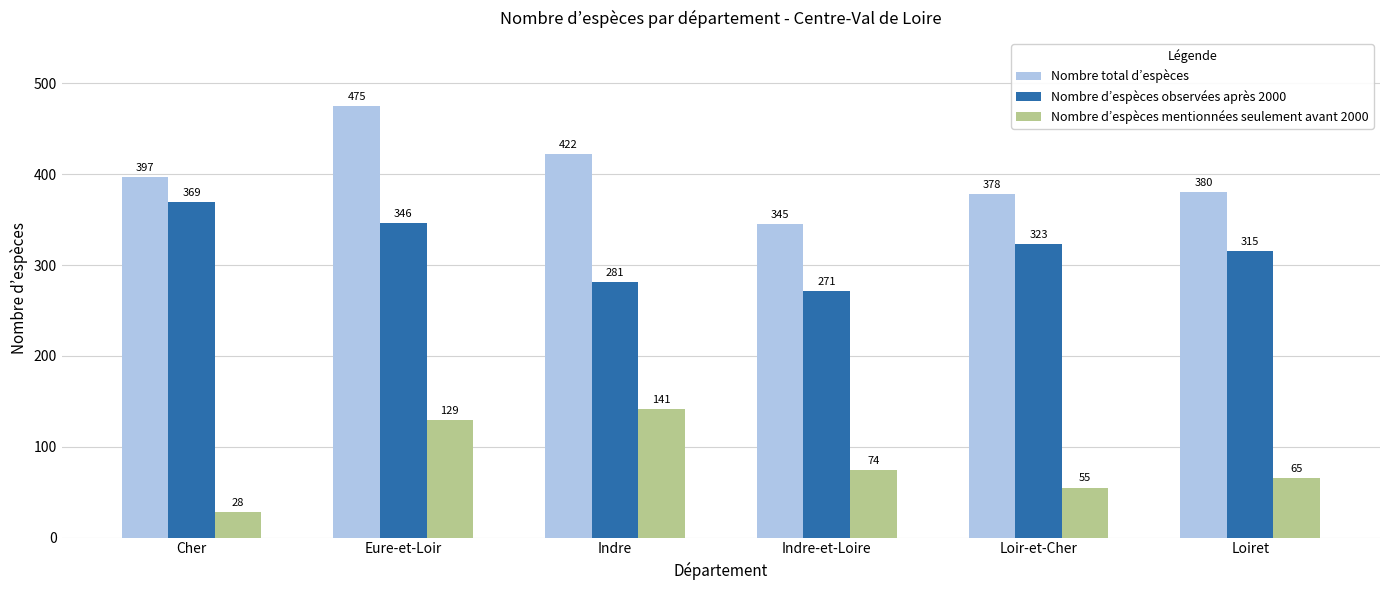

Which series changed the most between Eure-et-Loir and Loiret?

Nombre total d’espèces